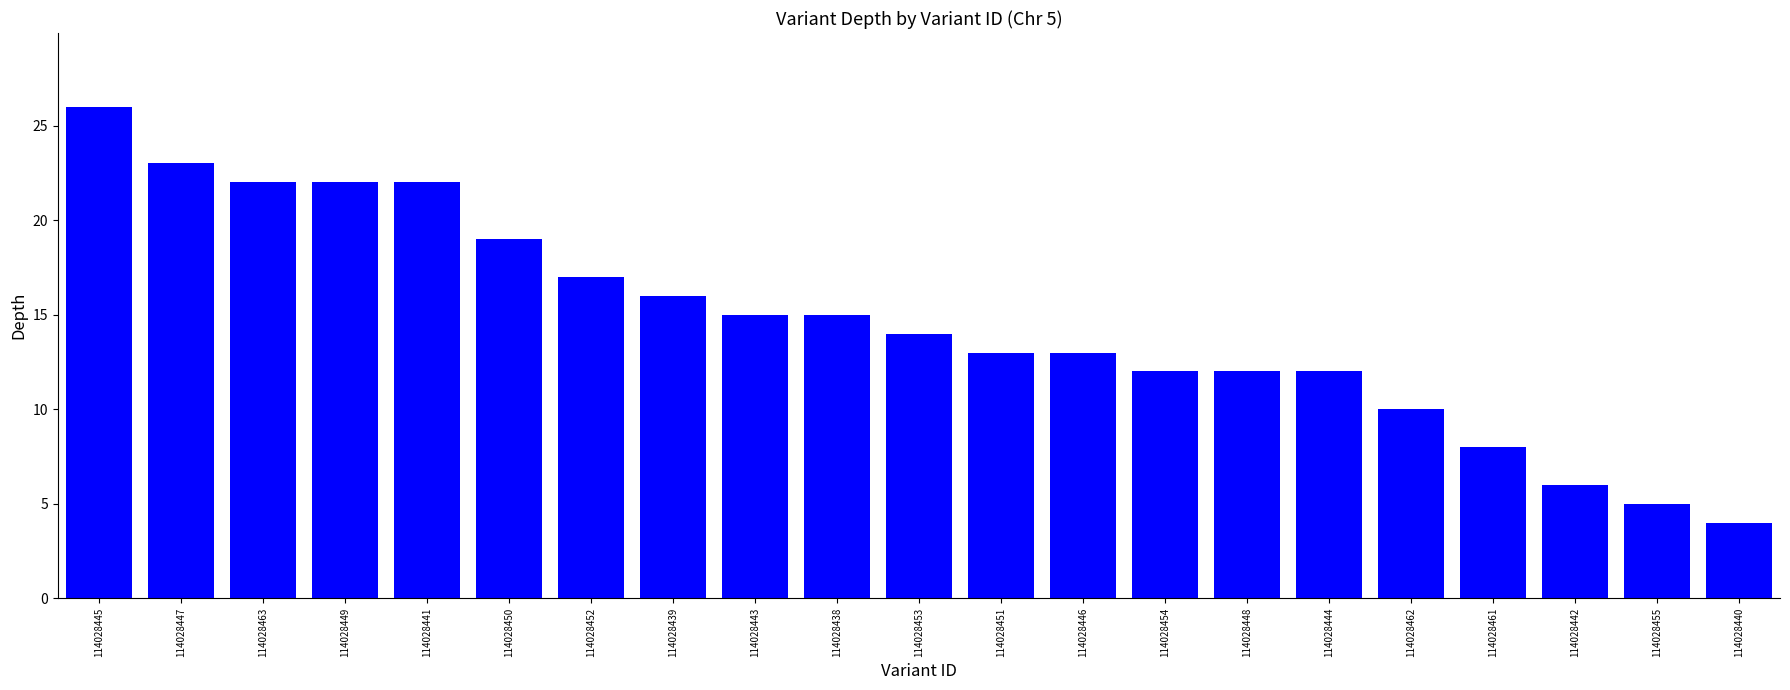

What is the sum of the values at 114028448 and 114028450?

31